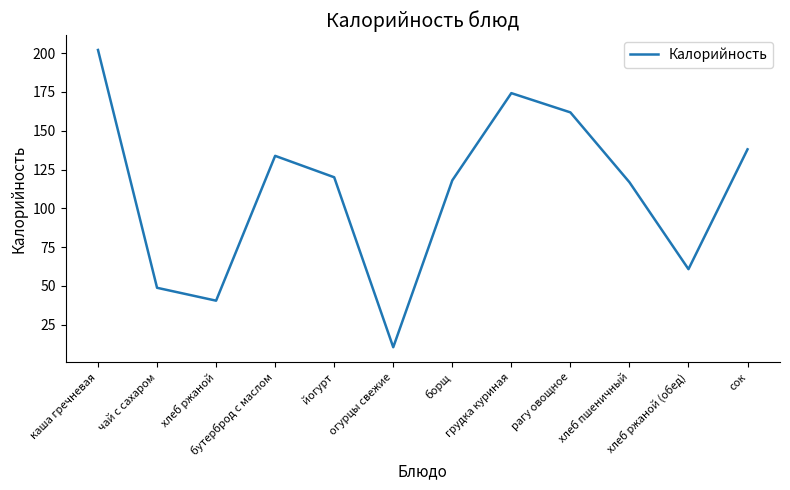

What is the approximate value at хлеб ржаной?

40.5